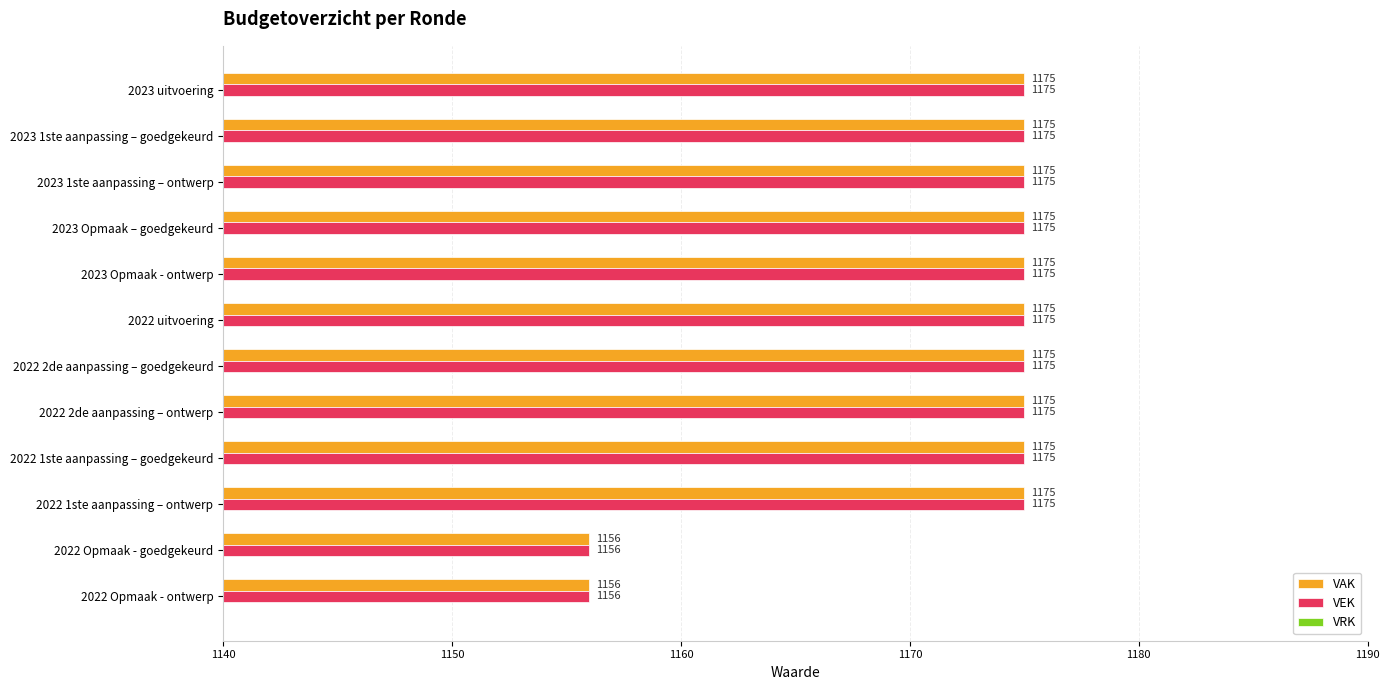

The VAK series shows 441 at 2022 Opmaak - goedgekeurd. True or false?

False